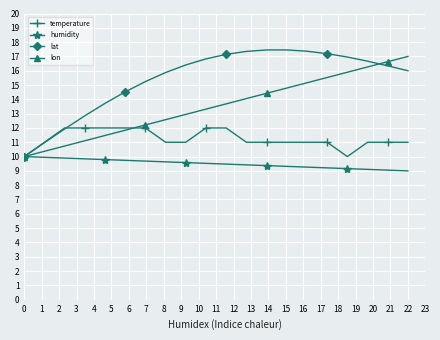

What is the value of the humidity point at the 15th from the left?

9.3